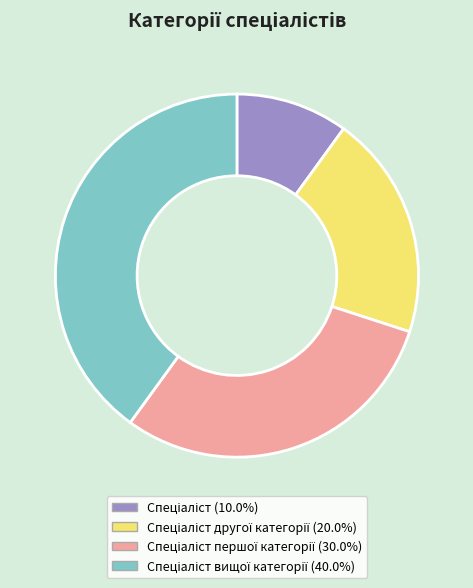

Is there any slice that represents more than half of the pie?

No